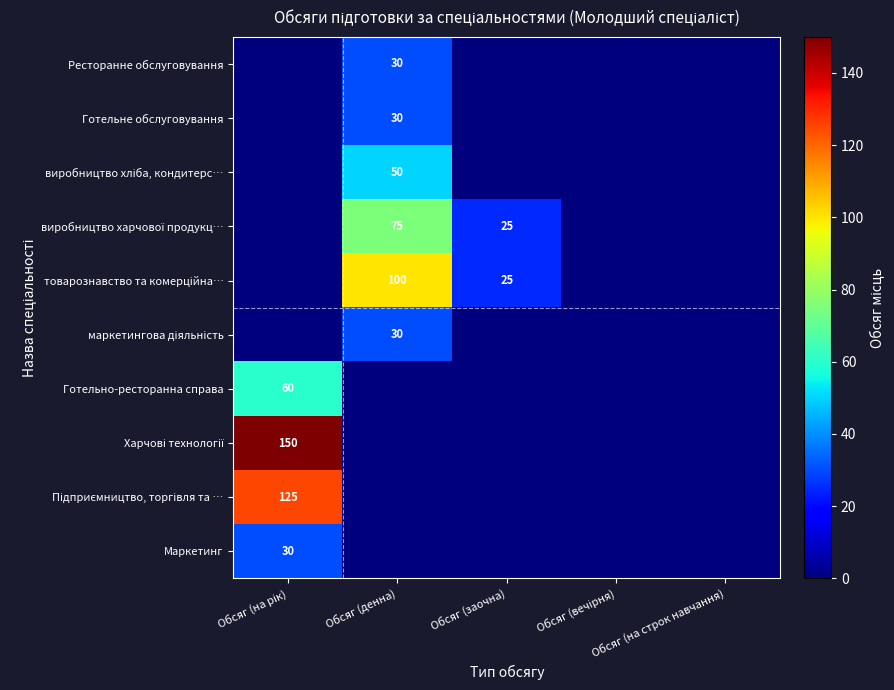

What is the sum of the товарознавство та комерційна… values at Обсяг (заочна) and Обсяг (вечірня)?

25